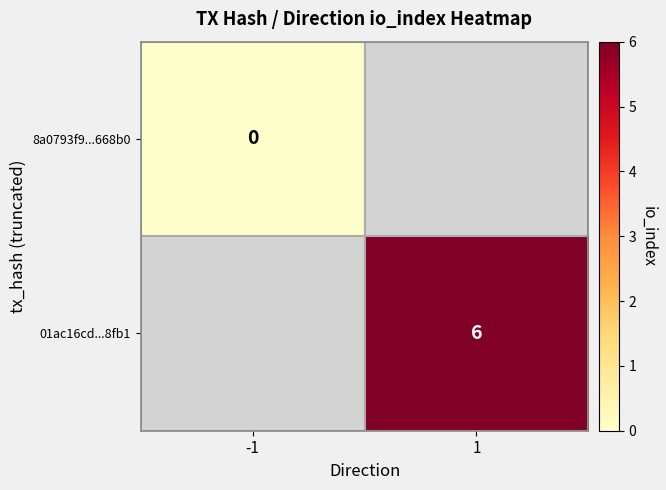

The 01ac16cd...8fb1 series shows 1 at 1. True or false?

False